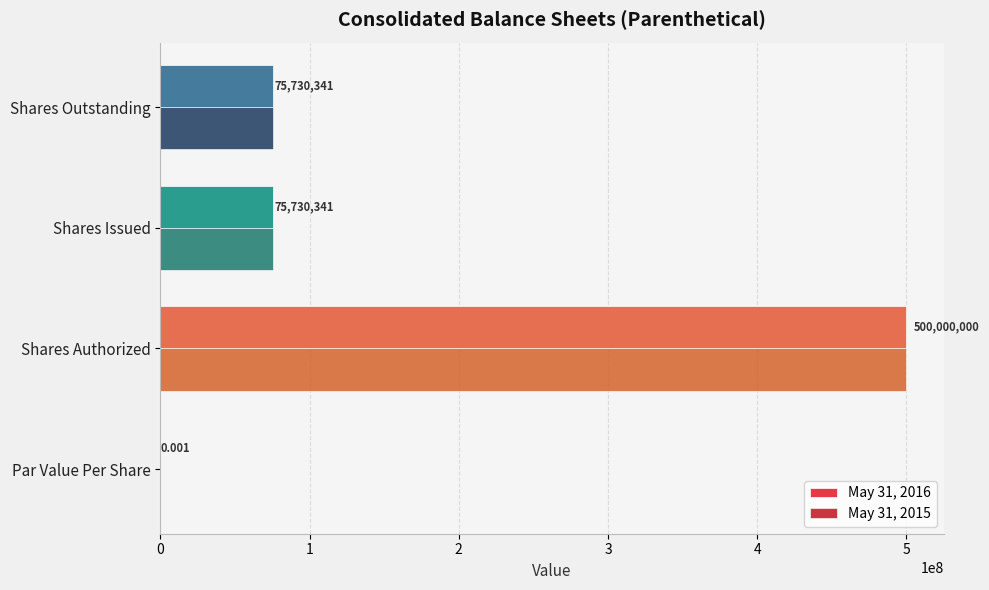

Which label corresponds to the largest value in the chart?

Shares Authorized